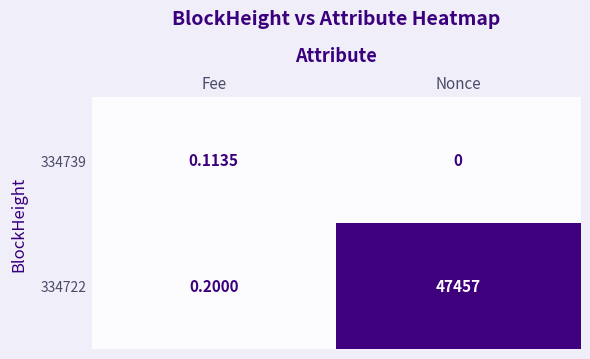

Which label corresponds to the largest value in the chart?

Nonce